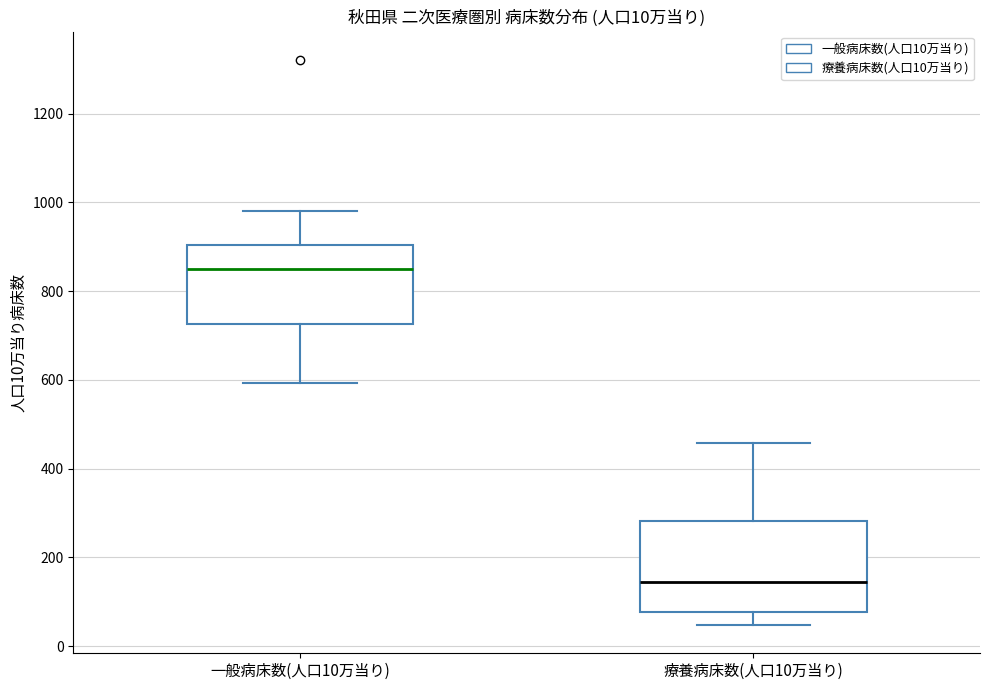

Comparing the boxes themselves (not the whiskers), which one is the tallest?

療養病床数(人口10万当り)